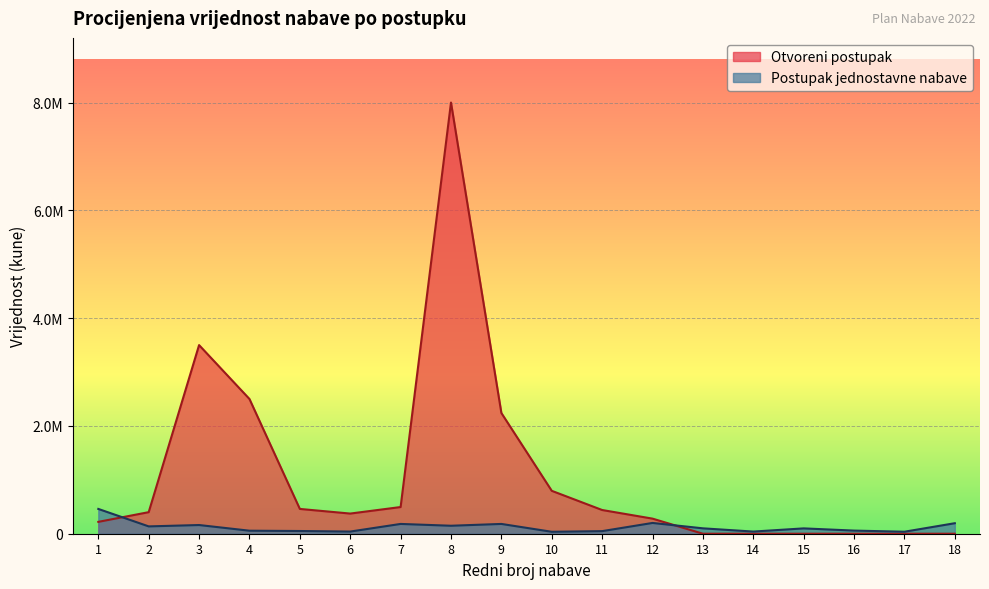

Between 5 and 11, which is larger?

5